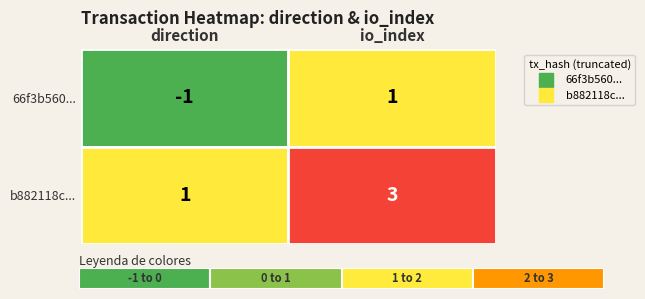

What is the approximate value of b882118c... at io_index?

3